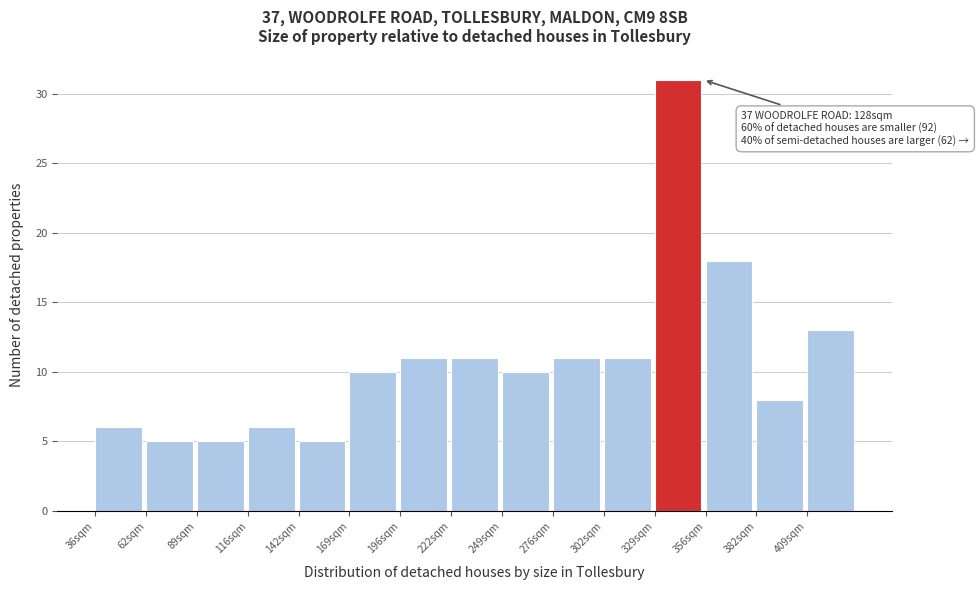

Reading left to right, what are all the values shown in this chart?

36sqm=6	62sqm=5	89sqm=5	116sqm=6	142sqm=5	169sqm=10	196sqm=11	222sqm=11	249sqm=10	276sqm=11	302sqm=11	329sqm=31	356sqm=18	382sqm=8	409sqm=13